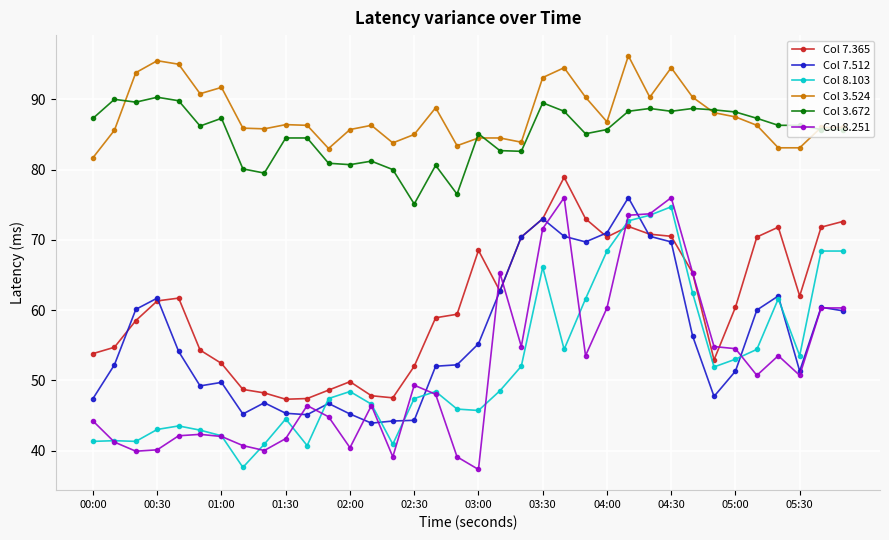

What is the highest value of the Col 7.512 series?

76.0